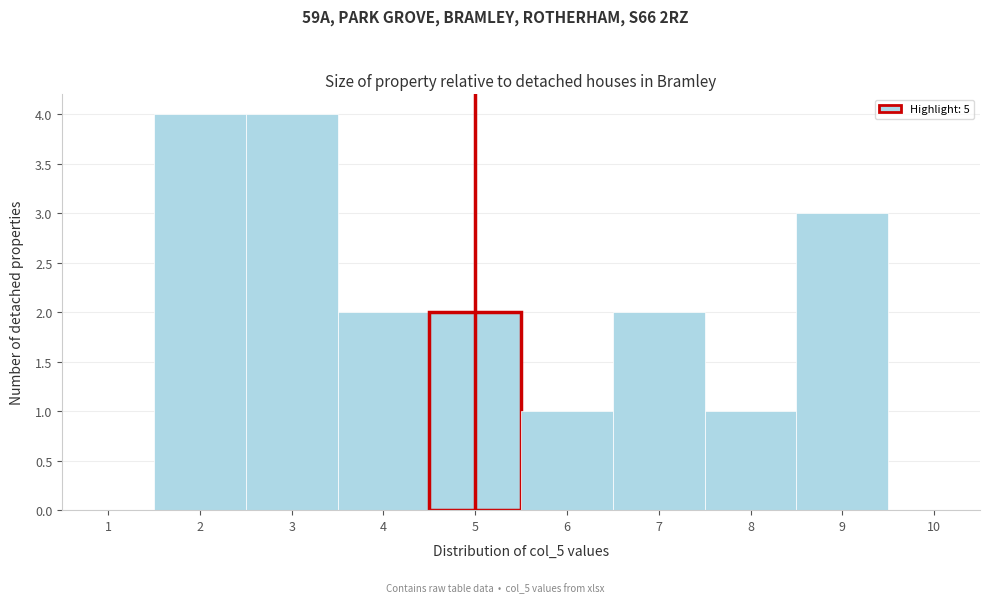

What is the height of the bar covering 4.5 to 5.5 on the x-axis? The values are not printed on the chart, so give them approximately, as read against the axis.

2